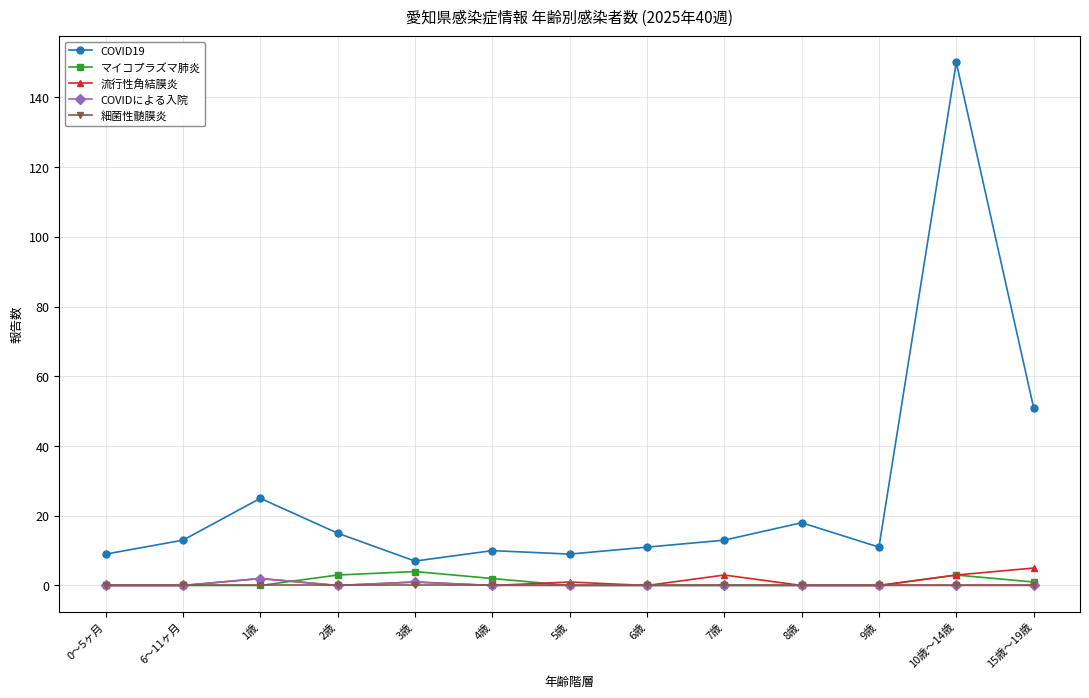

Does the chart display data point markers on the line(s)?

Yes